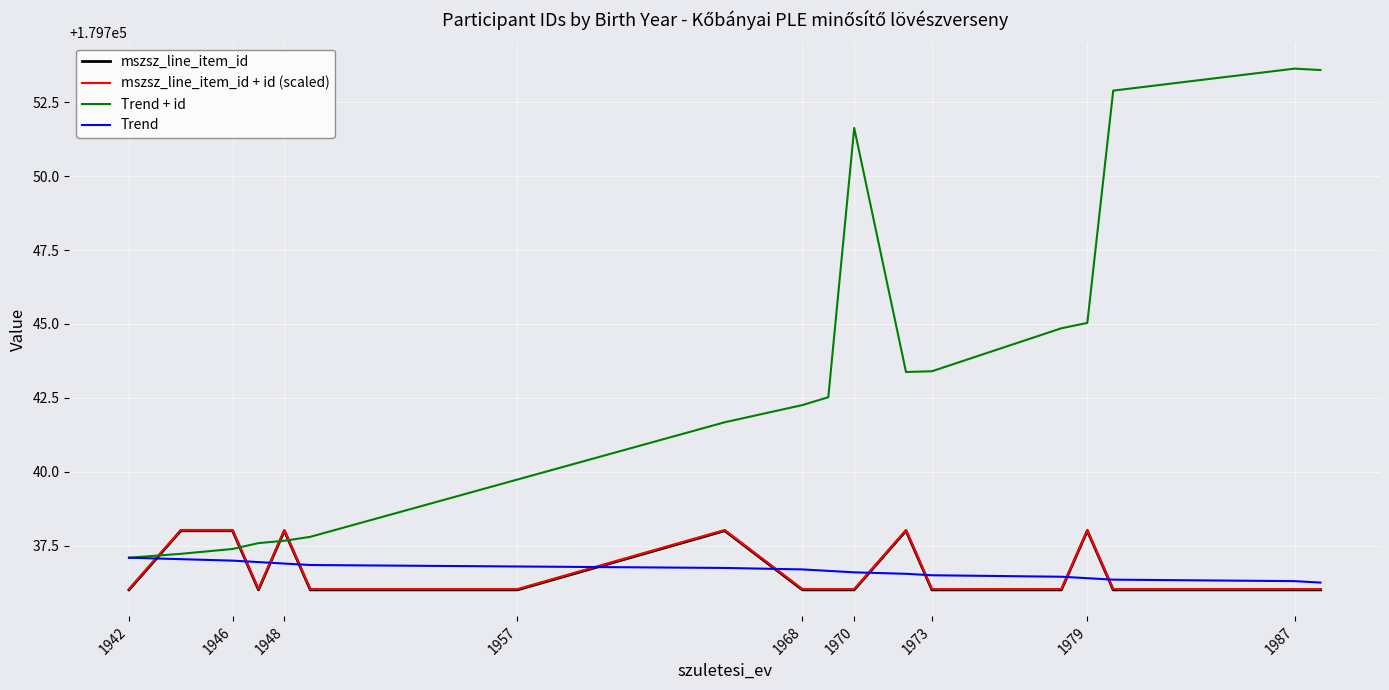

True or false: mszsz_line_item_id + id (scaled) and mszsz_line_item_id intersect in this chart.

False